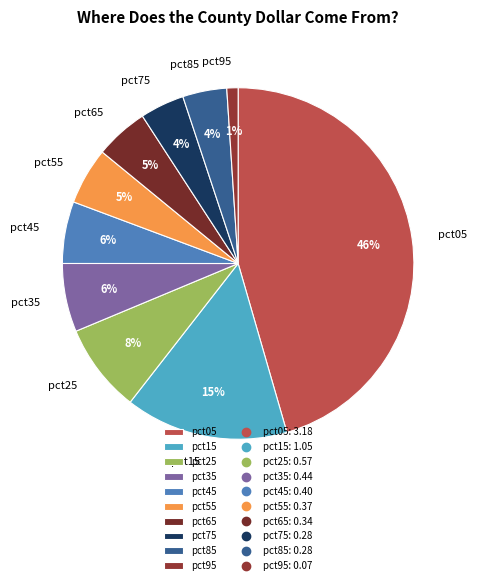

Count the number of slices in the pie.

10